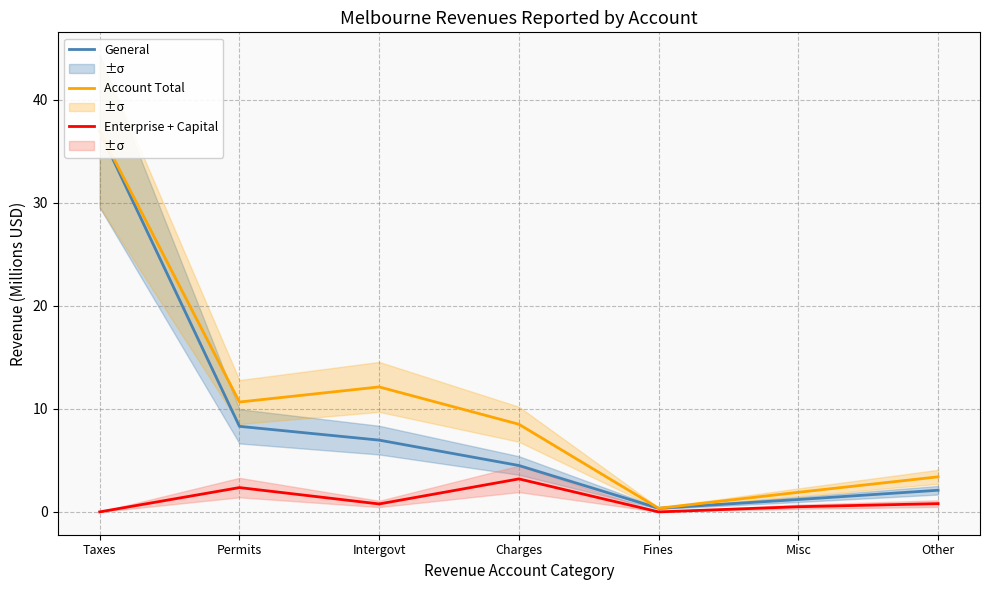

At which label does General first exceed 4?

Taxes